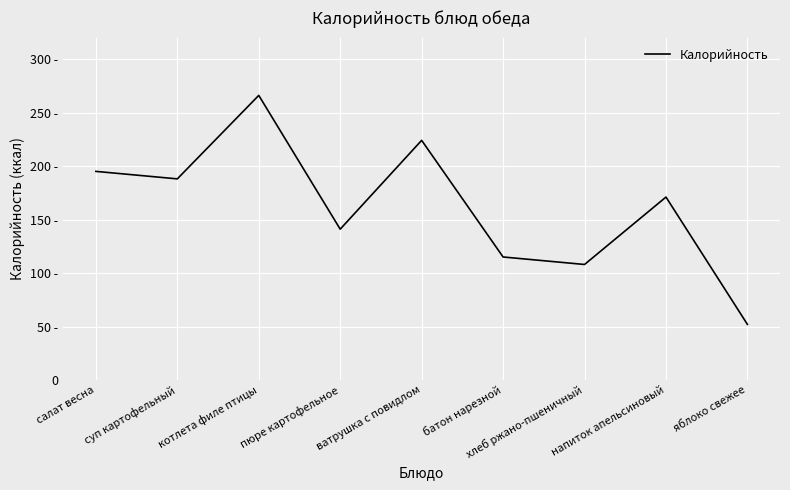

Is this an area chart (filled region under the line)?

No